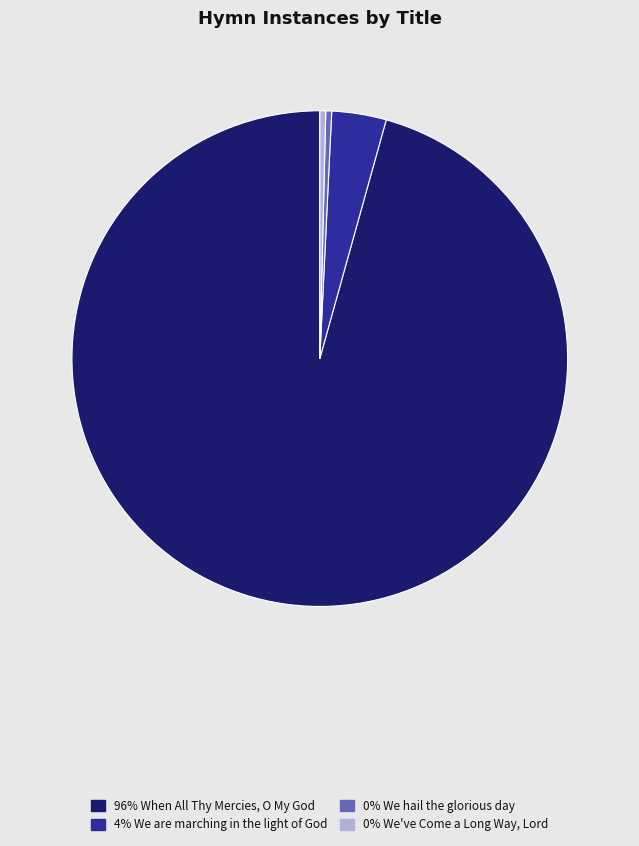

What is the largest slice in the pie chart?

96% When All Thy Mercies, O My God